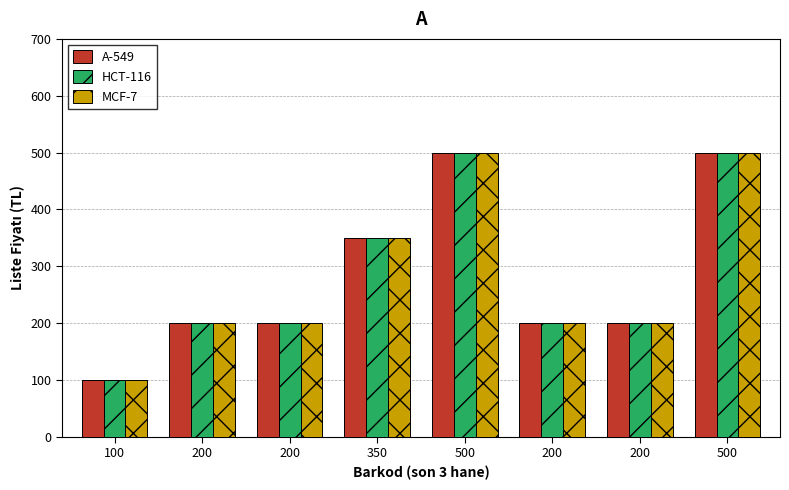

What is the difference between the maximum and minimum values in the MCF-7 series?

400